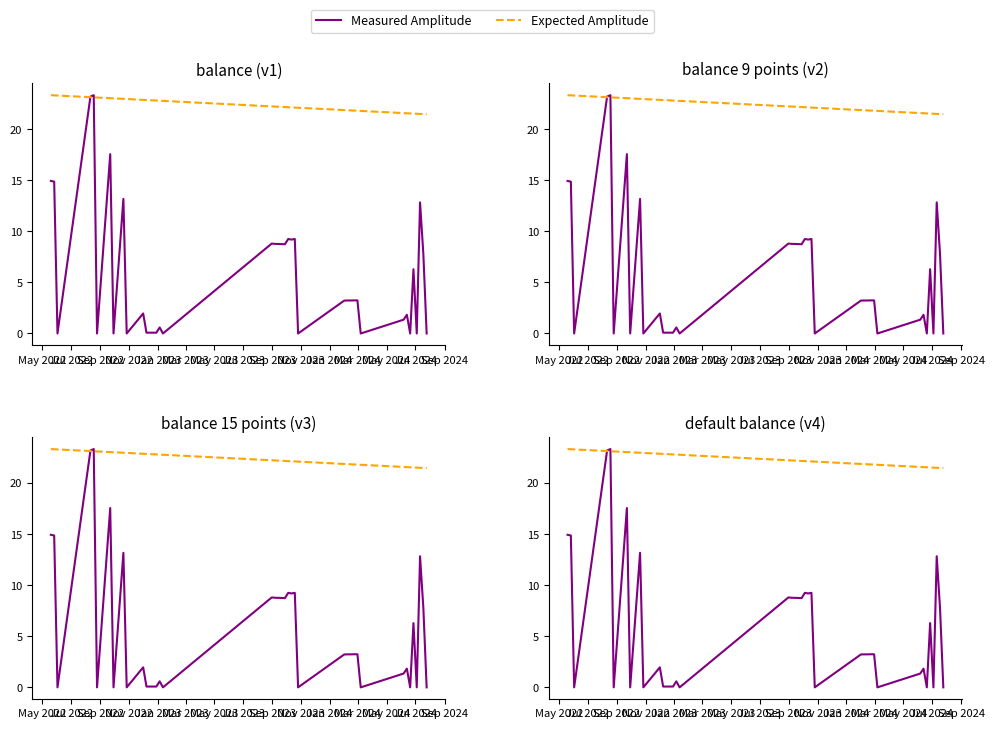

How many values in Measured Amplitude are above zero?

30